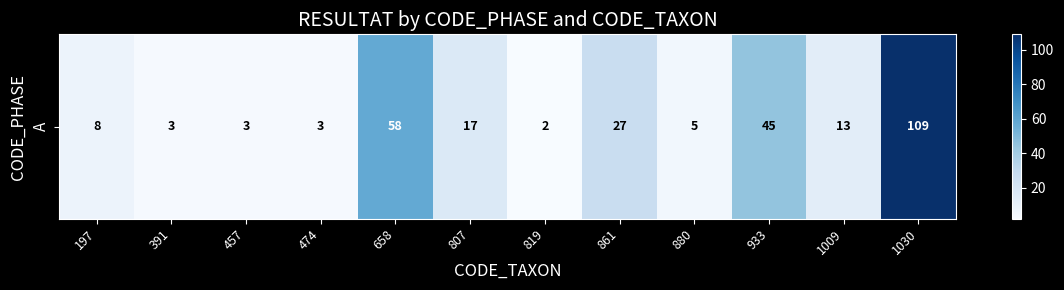

Rank the categories by value from highest to lowest.

1030, 658, 933, 861, 807, 1009, 197, 880, 391, 457, 474, 819